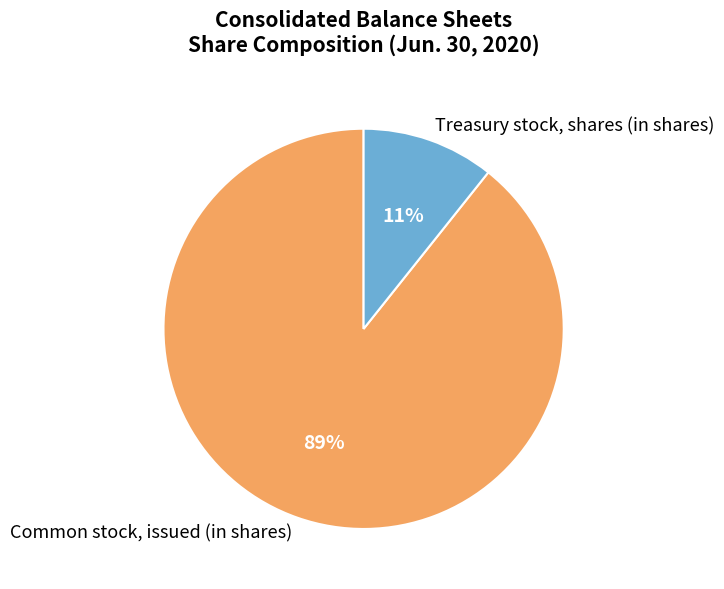

What is the smallest slice in the pie chart?

Treasury stock, shares (in shares)